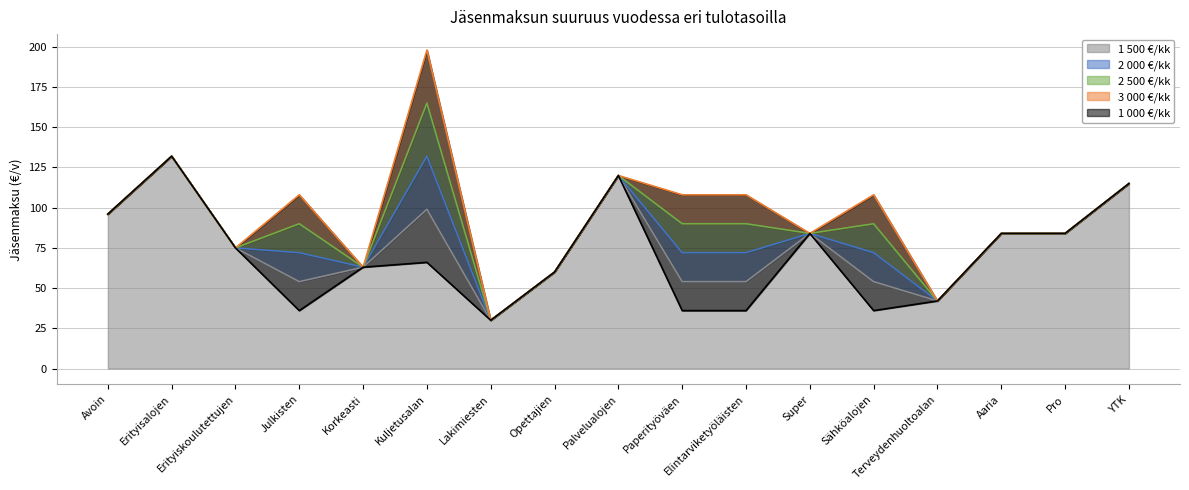

Which series has the largest total across all categories?

3 000 €/kk